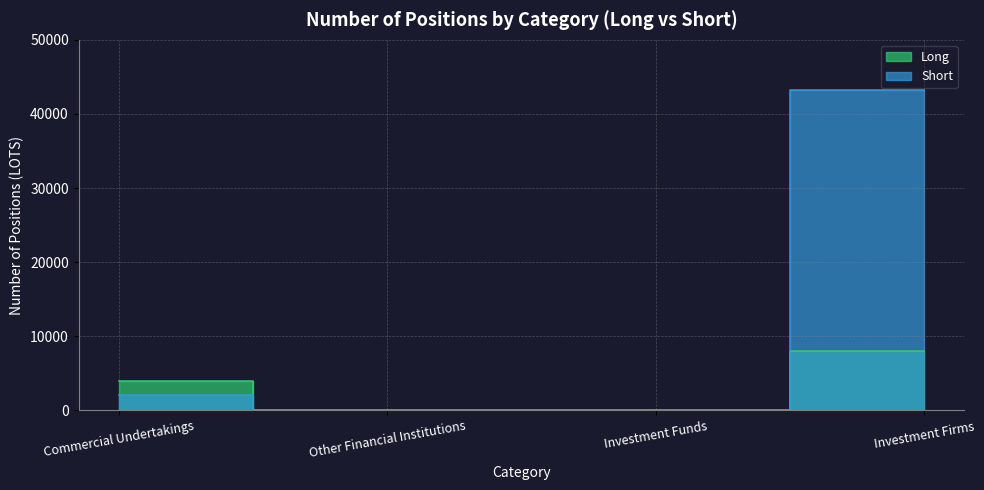

At which category does Long reach its first local valley?

Investment Funds